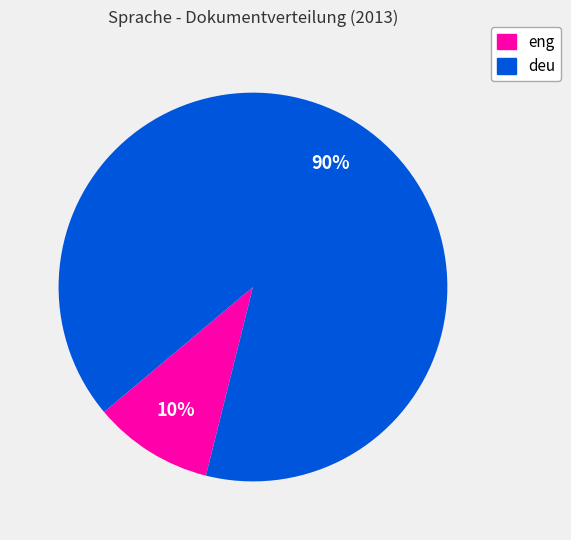

To the nearest percent, what is the average slice percentage?

50%